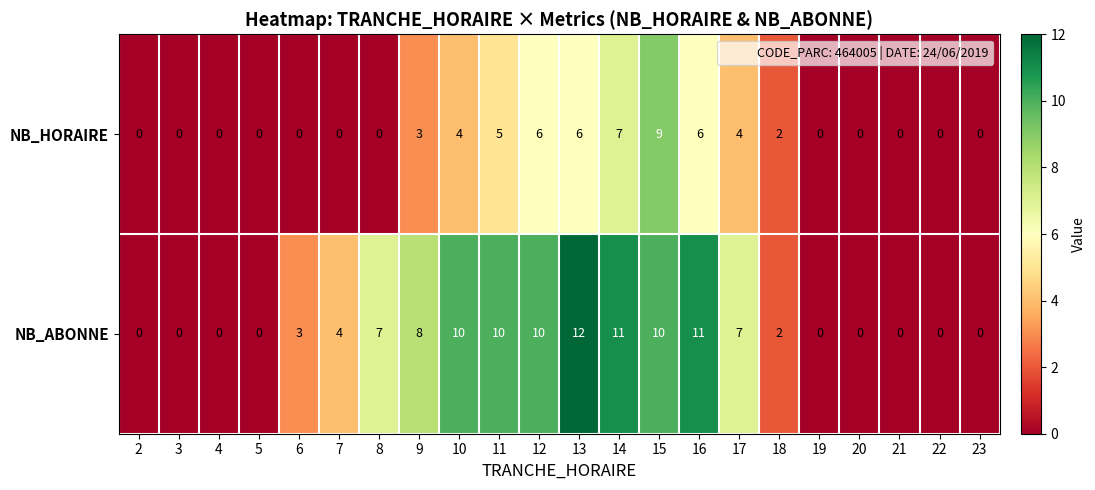

At which category is the sum across all series the highest?

15